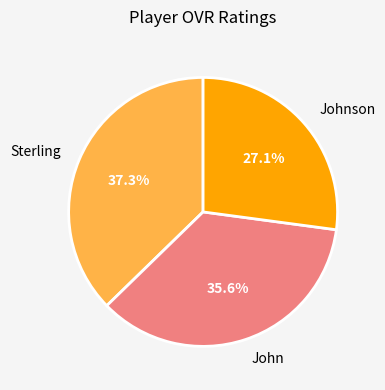

Between Johnson and John, which is larger?

John